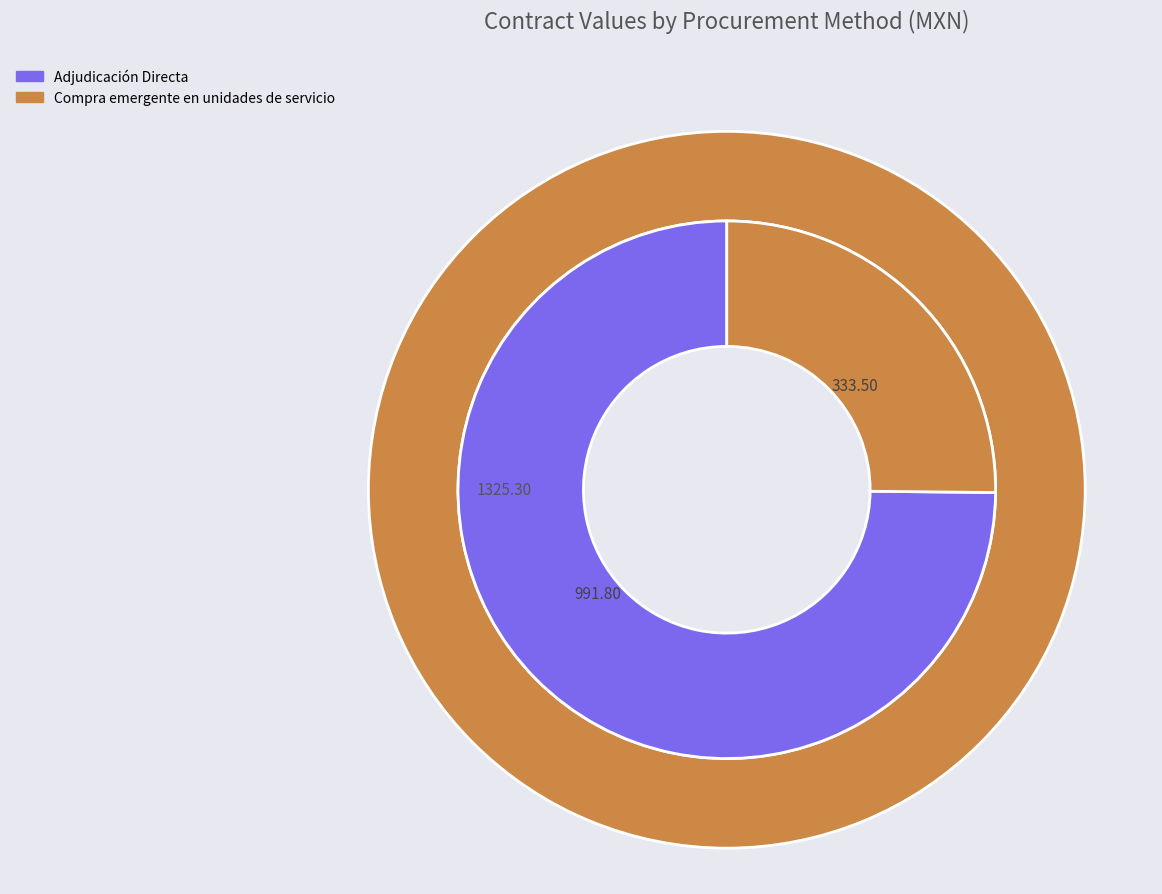

What is the total percentage of Compra emergente en unidades de servicio and Adjudicación Directa?

100.0%